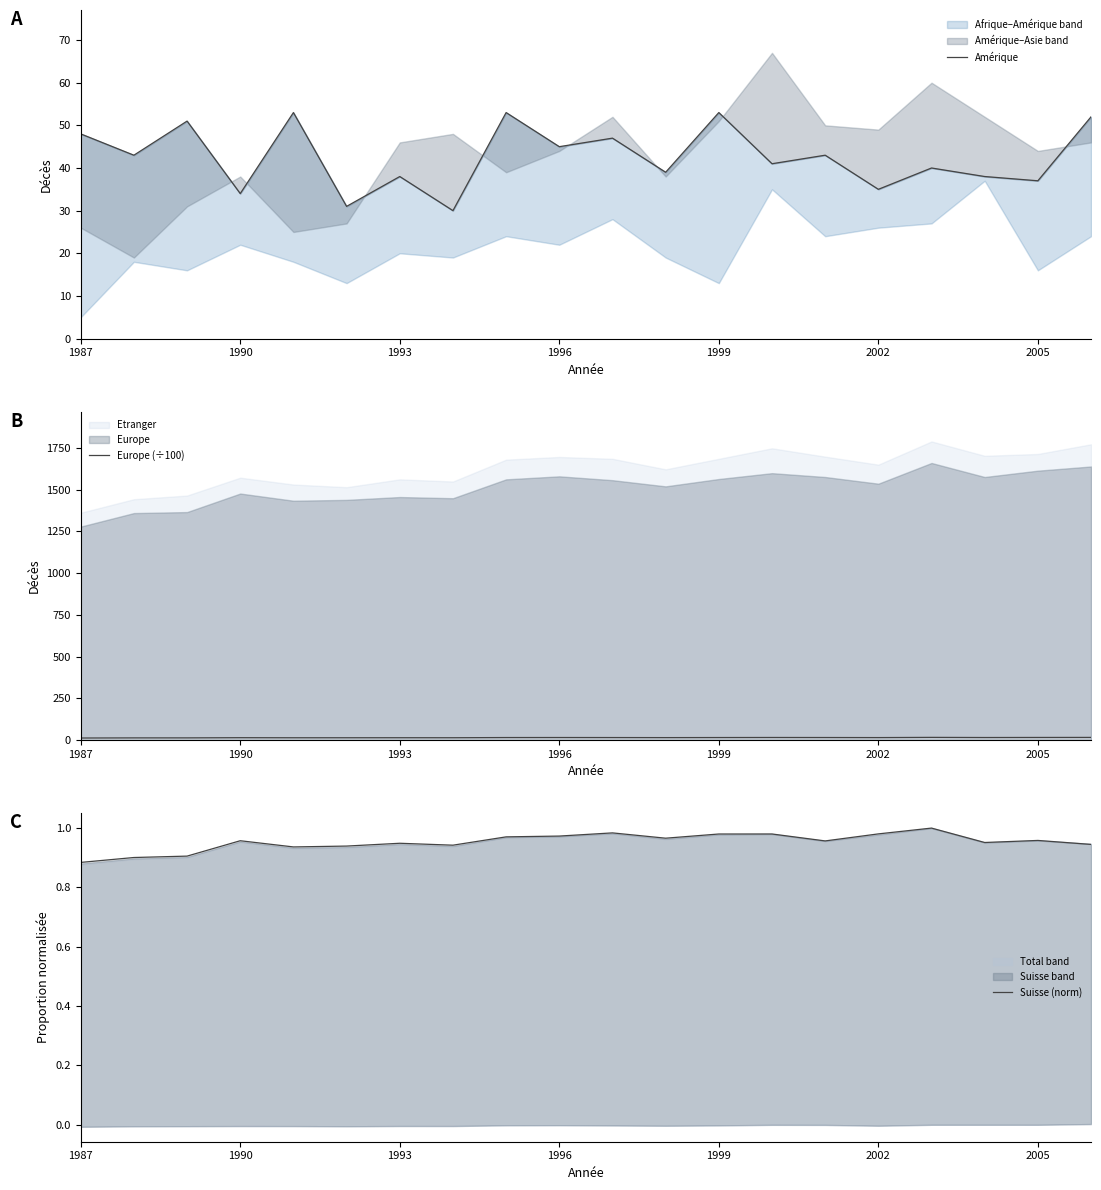

Is it true that Europe (÷100) equals 15.6 at 1999?

True